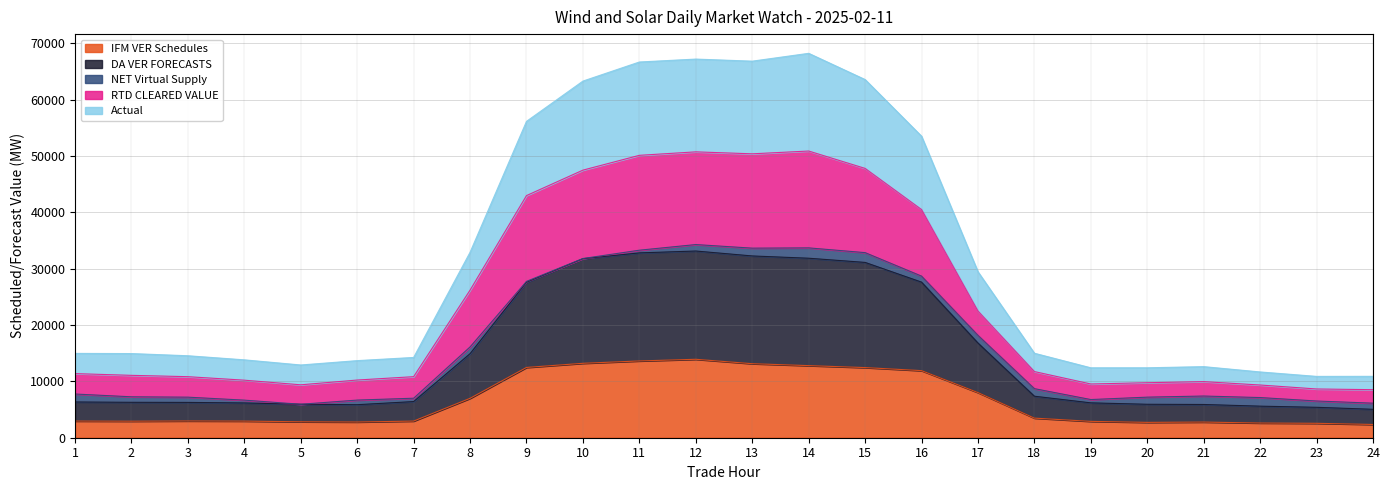

What is the total value across all series at 5?

12914.3